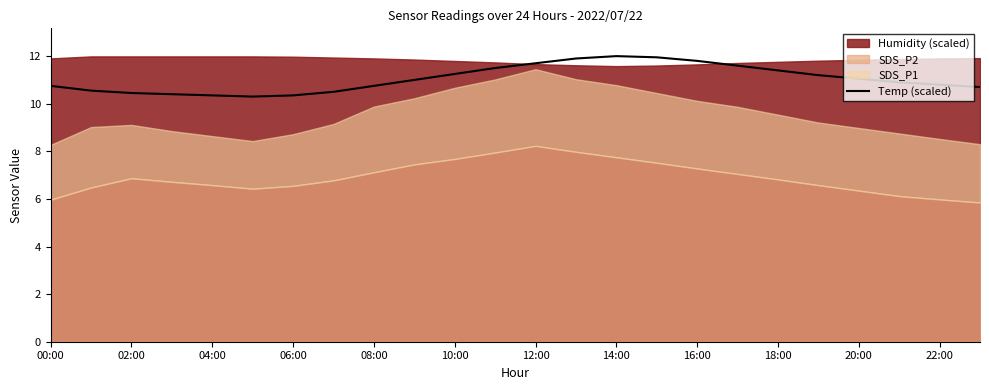

How many data points are less than 11?

12